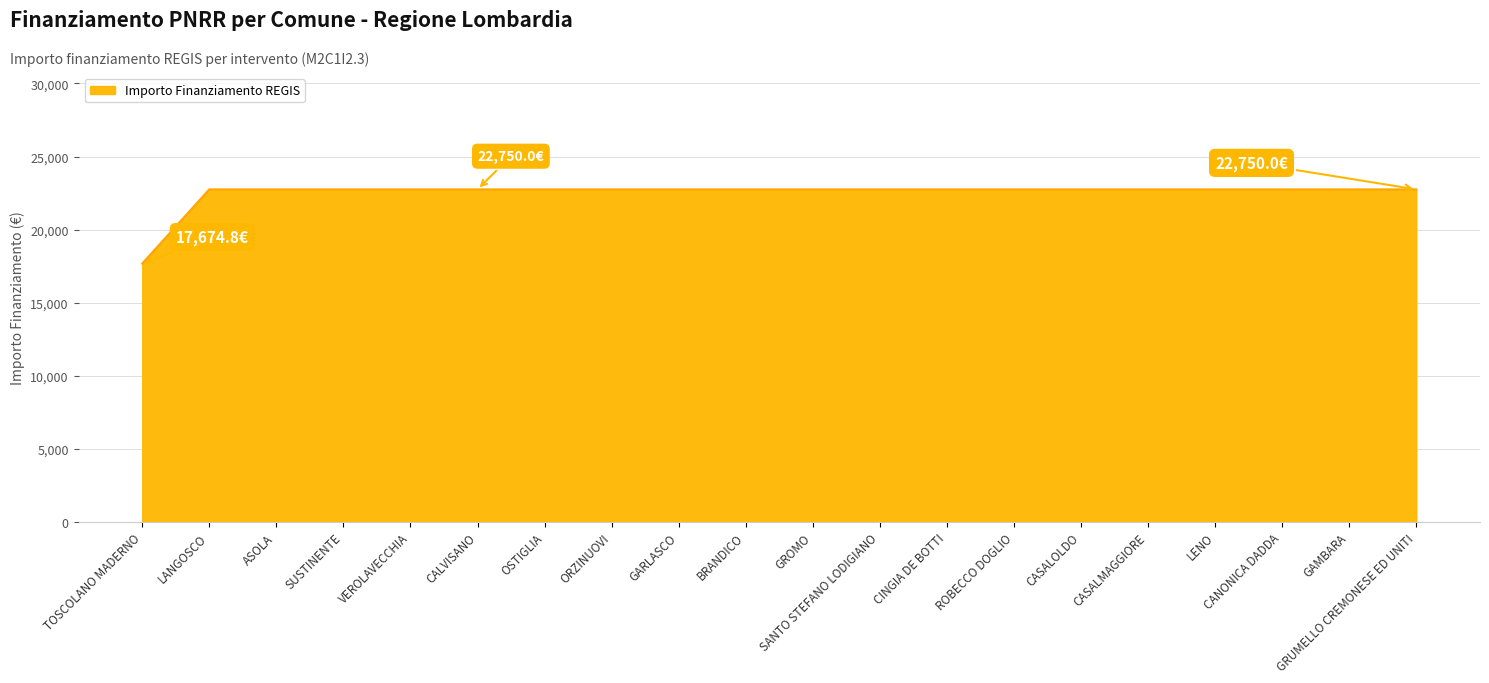

What is the greatest value displayed?

22750.0